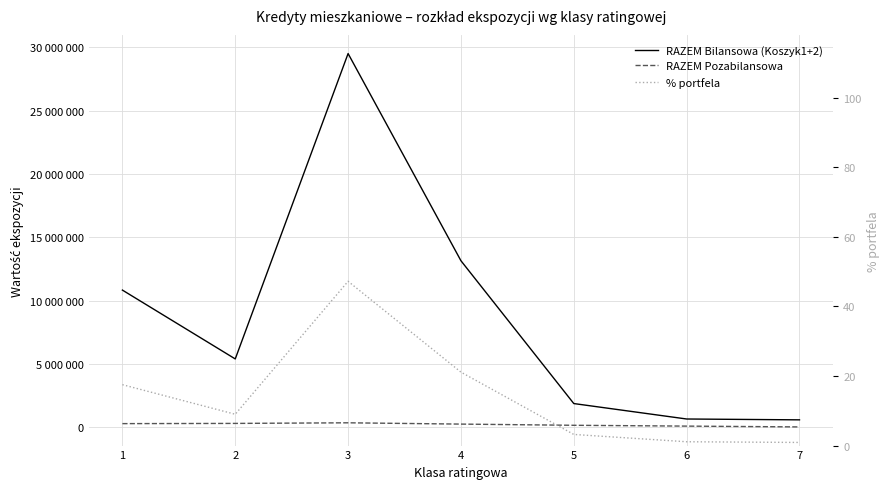

List the labels in order of % portfela value, largest first.

3, 4, 1, 2, 5, 6, 7